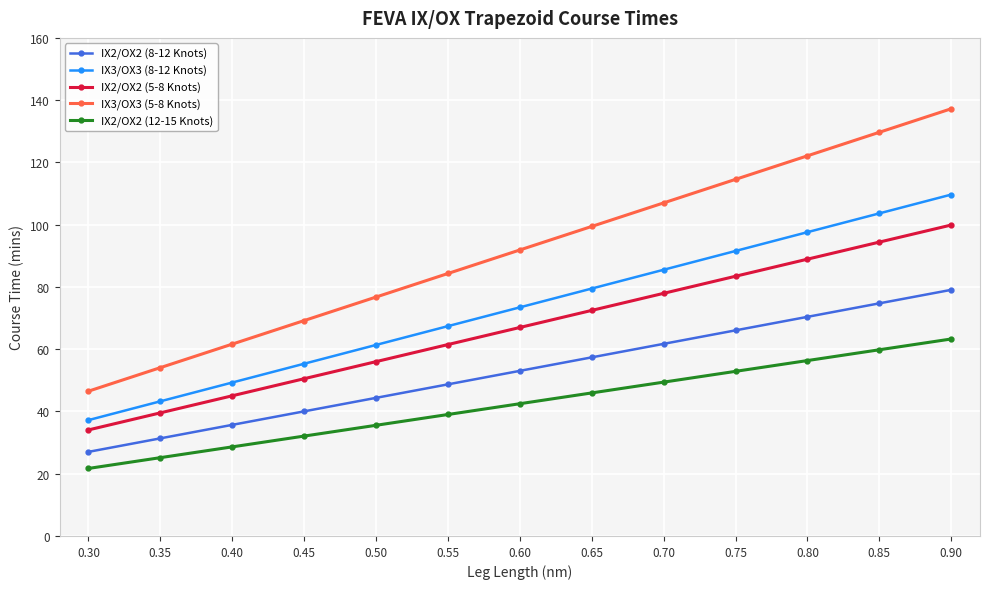

What is the value of the IX2/OX2 (5-8 Knots) point at the 9th from the left?

77.9